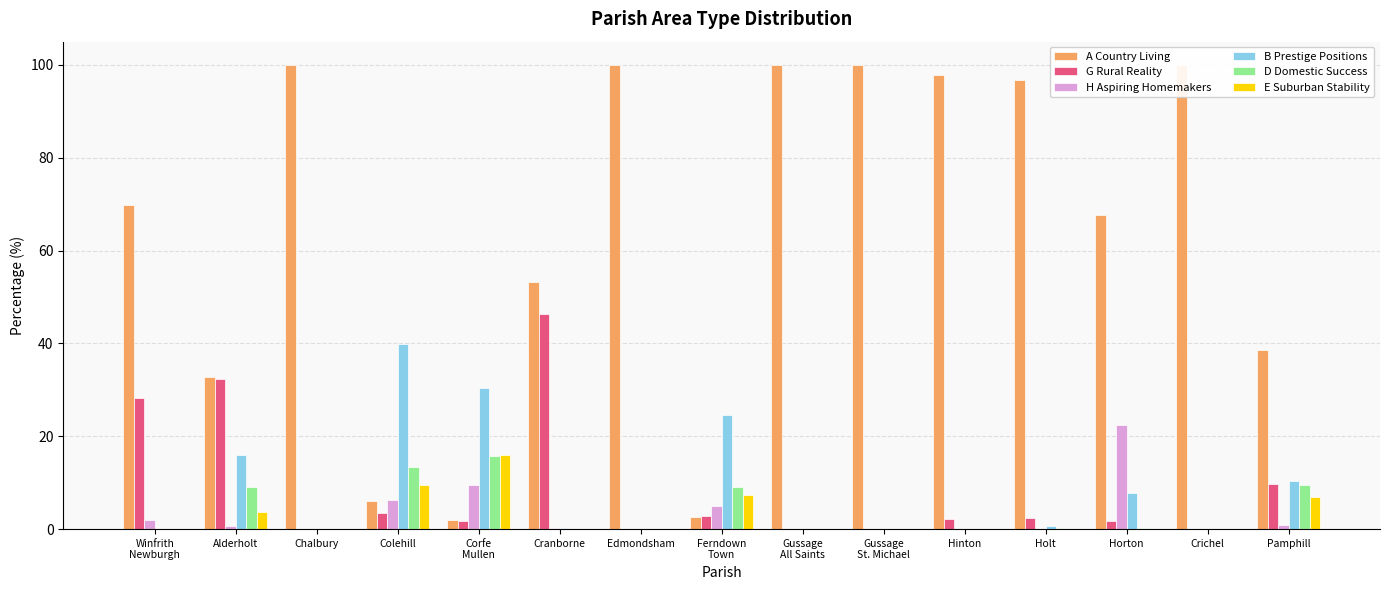

What is the difference between the highest and lowest values at Gussage
All Saints?

100.0